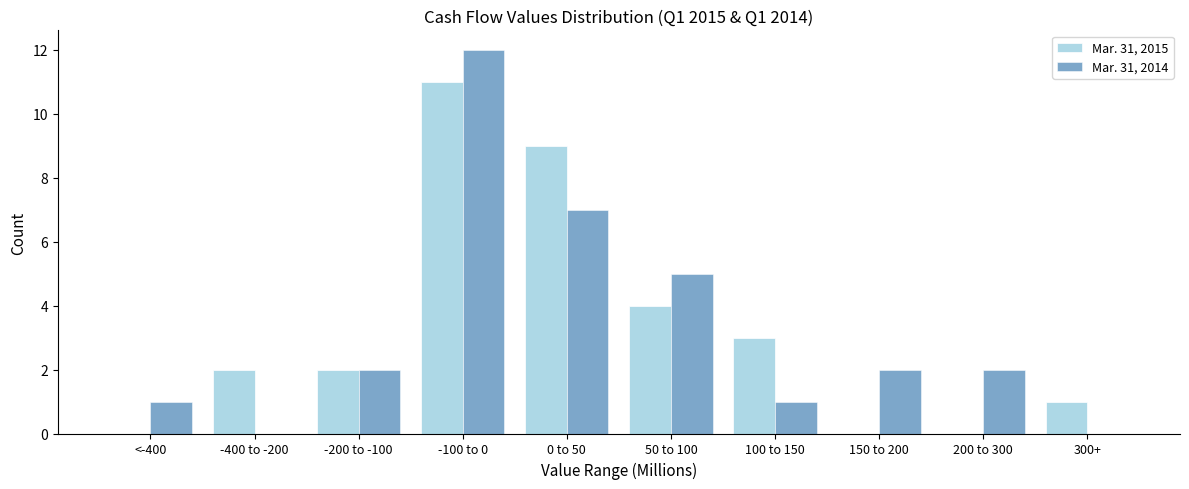

Reading left to right, transcribe all the data shown in this chart.

Mar. 31, 2015: <-400=0	-400 to -200=2	-200 to -100=2	-100 to 0=11	0 to 50=9	50 to 100=4	100 to 150=3	150 to 200=0	200 to 300=0	300+=1
Mar. 31, 2014: <-400=1	-400 to -200=0	-200 to -100=2	-100 to 0=12	0 to 50=7	50 to 100=5	100 to 150=1	150 to 200=2	200 to 300=2	300+=0